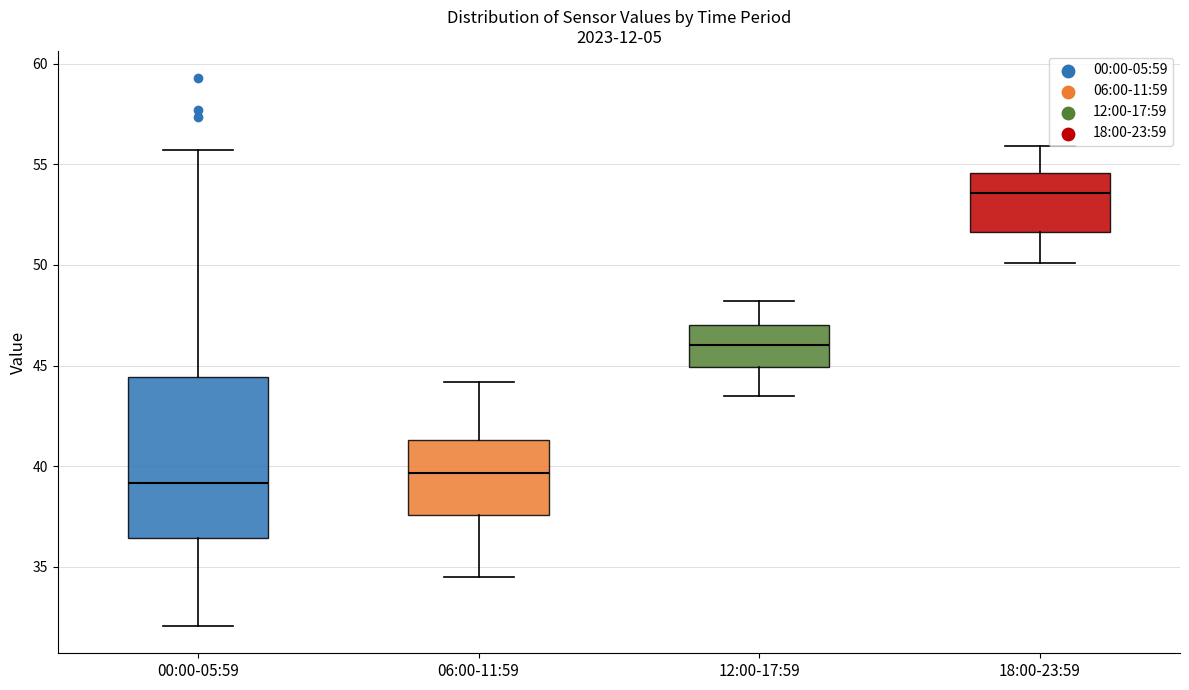

Which box has the highest median line?

18:00-23:59